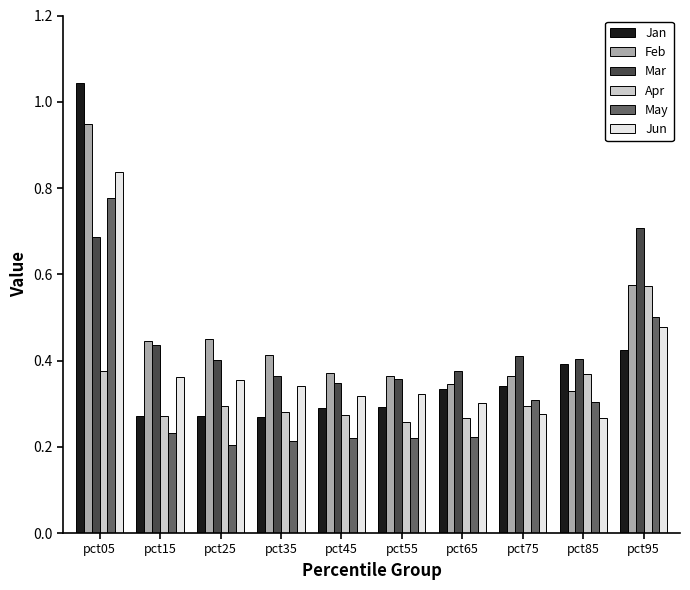

At how many categories does at least one series exceed 0?

10